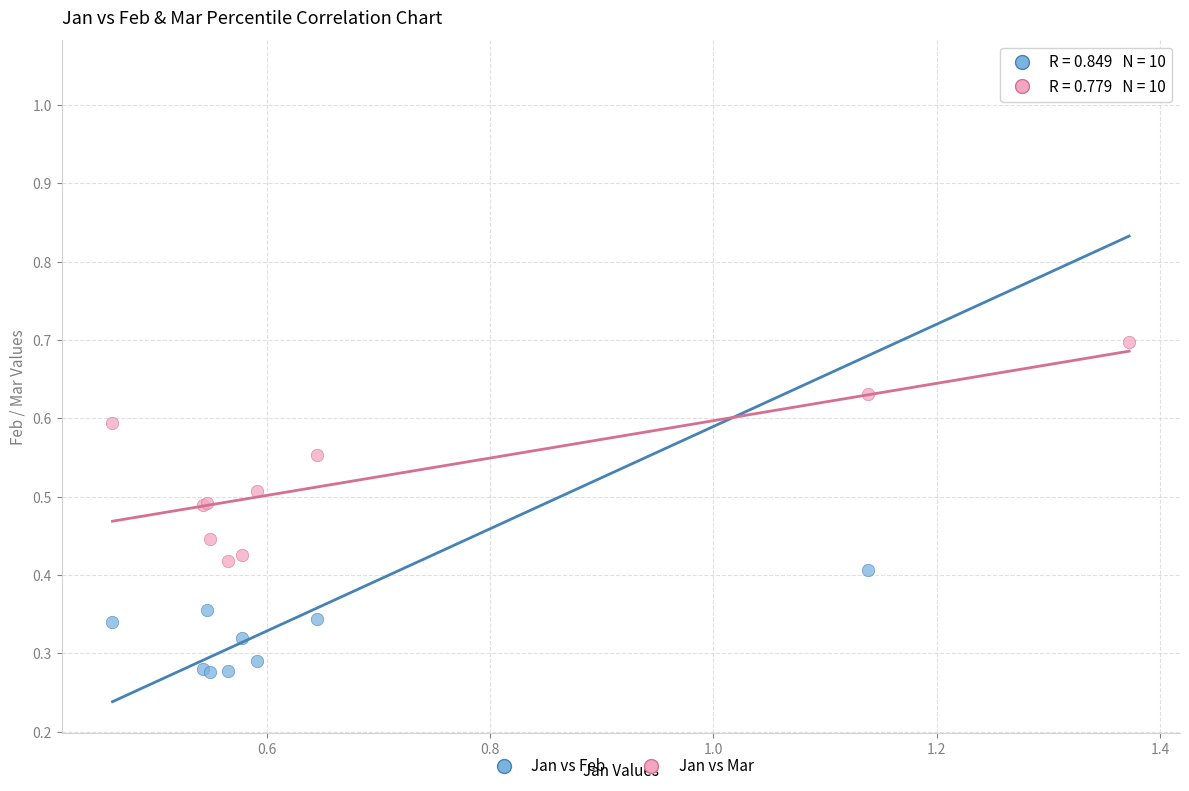

What are all the series names shown in the legend?

Jan vs Feb, Jan vs Mar